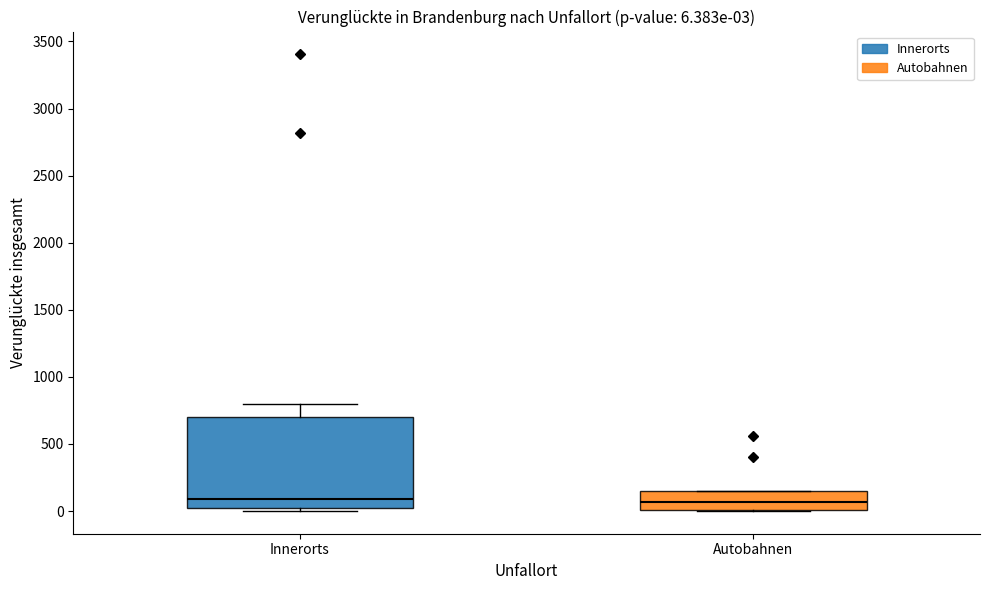

Comparing the boxes themselves (not the whiskers), which one is the tallest?

Innerorts